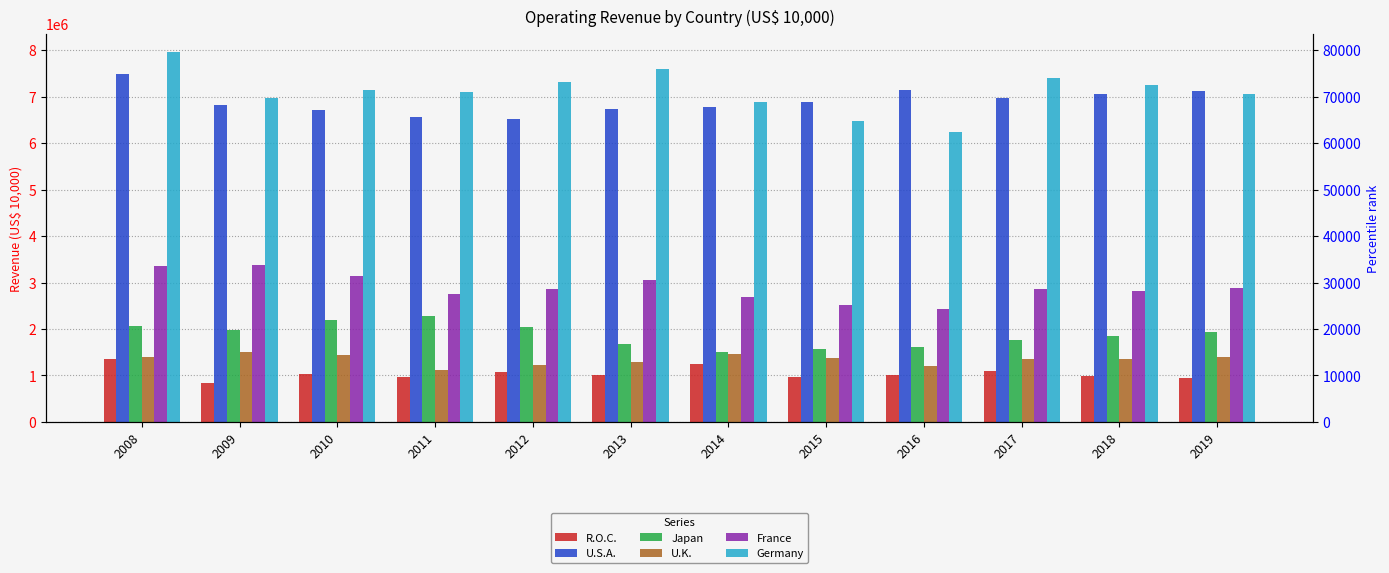

Where does the R.O.C. series first go above 1004812?

2008